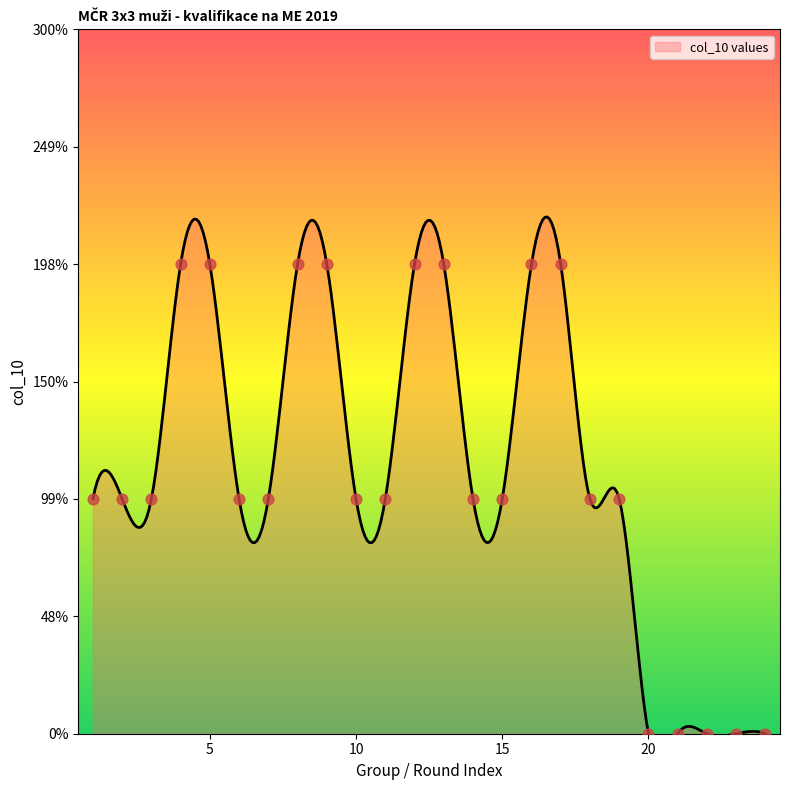

What is the change in value from 7 to 17?

+1